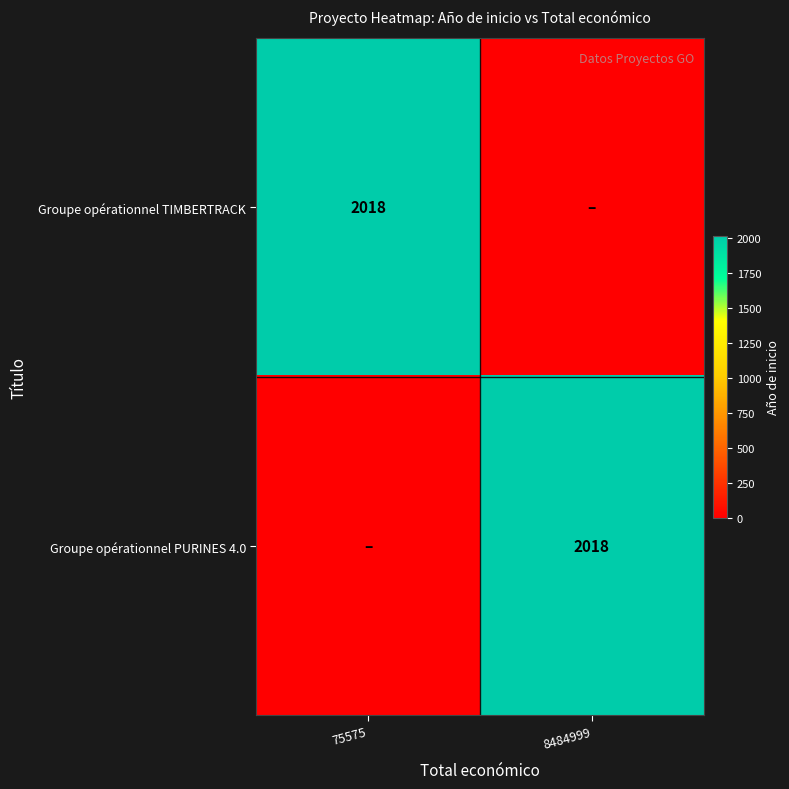

At which category does the chart reach its peak across all series?

75575